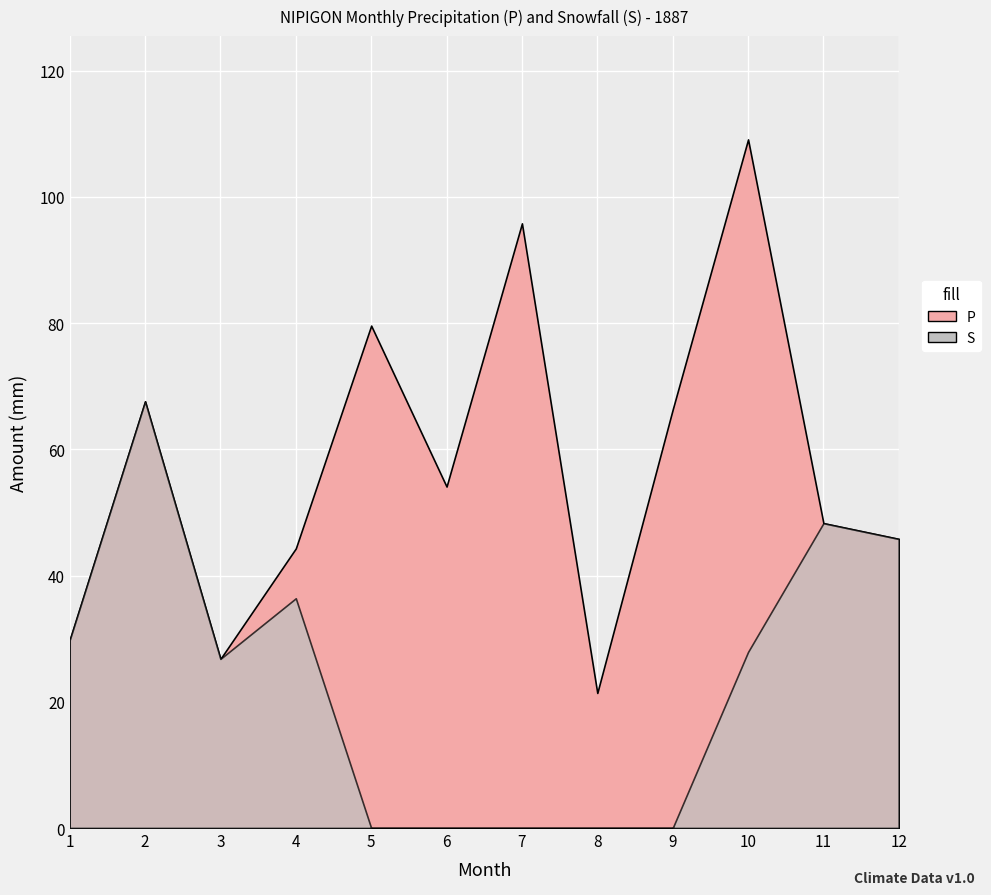

Count the number of categories in the chart.

12